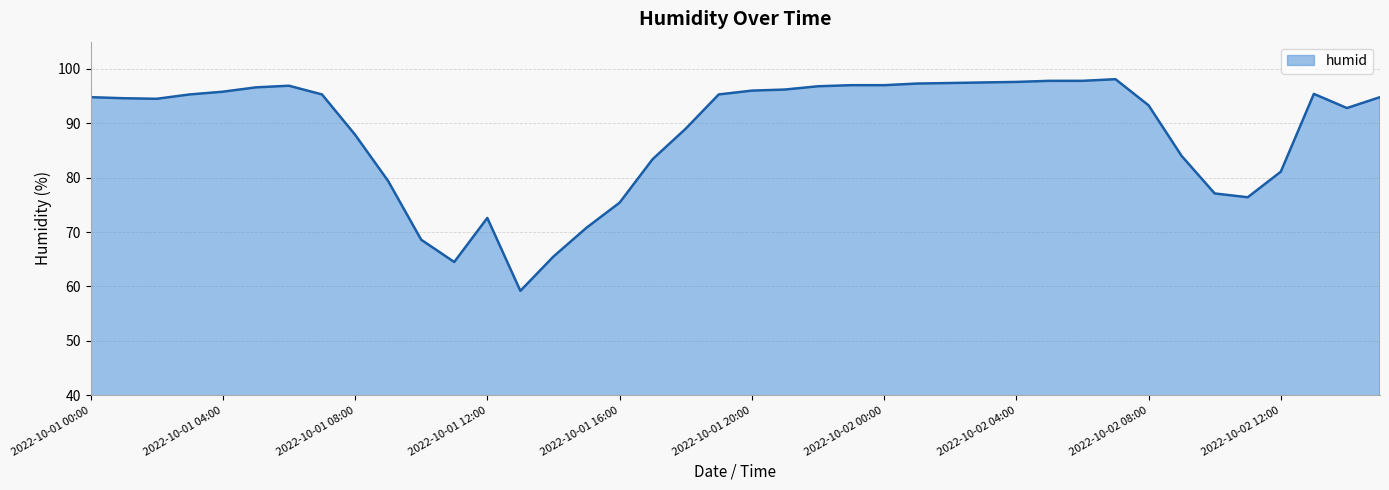

What is the greatest value displayed?

98.1